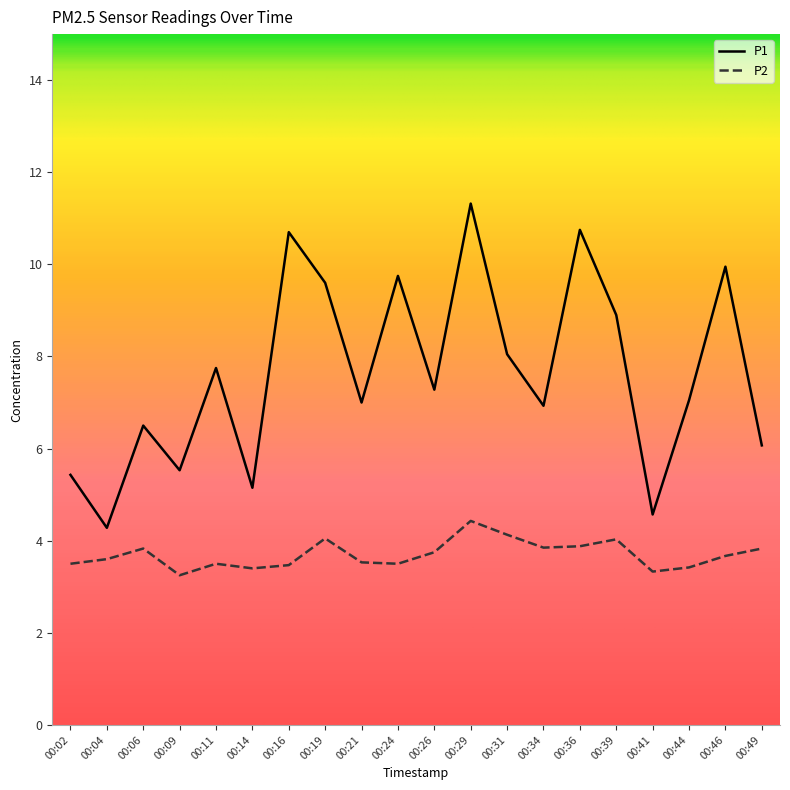

True or false: P1 has a value of 4.7 at 00:36.

False